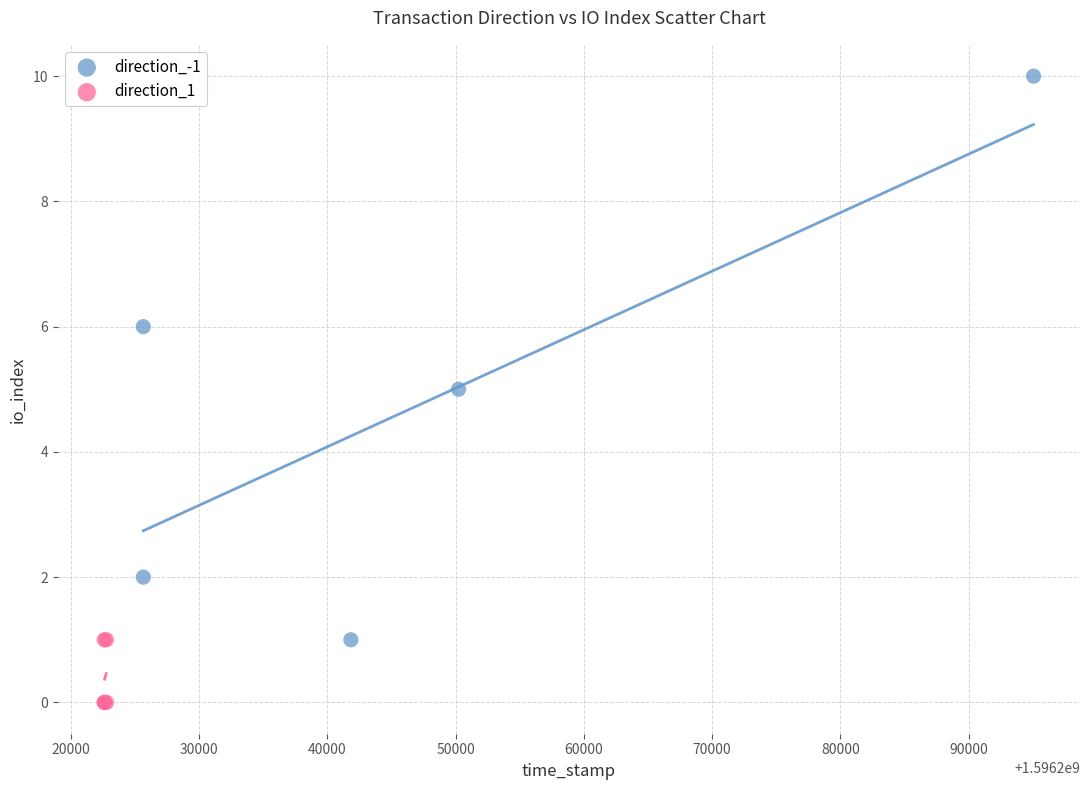

What are all the series names shown in the legend?

direction_-1, direction_1